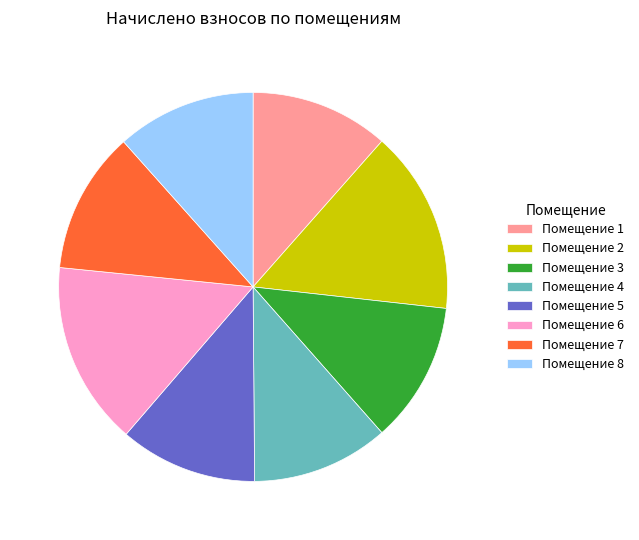

Is it true that Помещение 6 is 23% of the pie?

False